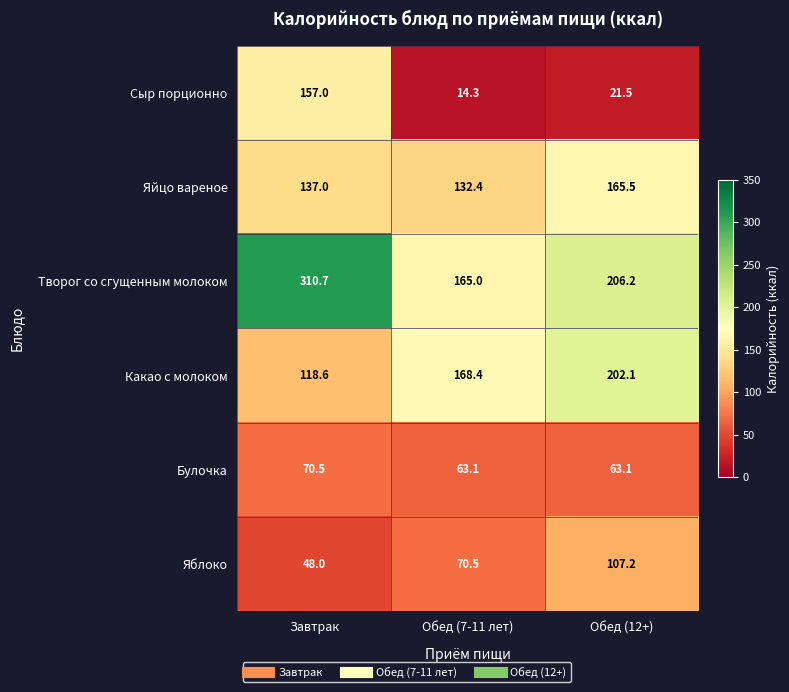

List the series in order of their peak value, highest first.

Творог со сгущенным молоком, Какао с молоком, Яйцо вареное, Сыр порционно, Яблоко, Булочка